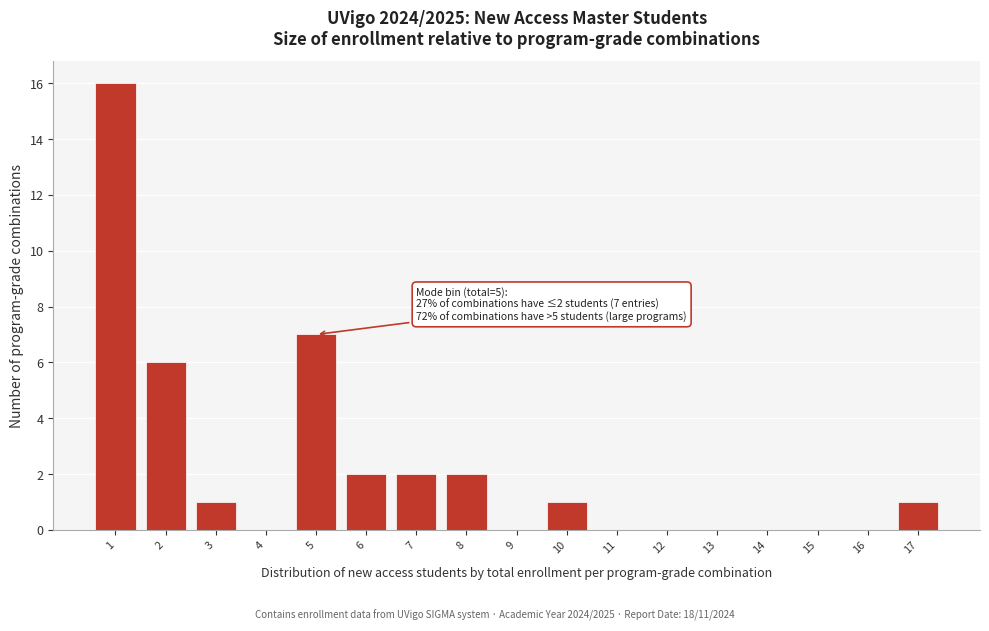

Reading left to right, extract all data points from this chart.

1=16	2=6	3=1	4=0	5=7	6=2	7=2	8=2	9=0	10=1	11=0	12=0	13=0	14=0	15=0	16=0	17=1